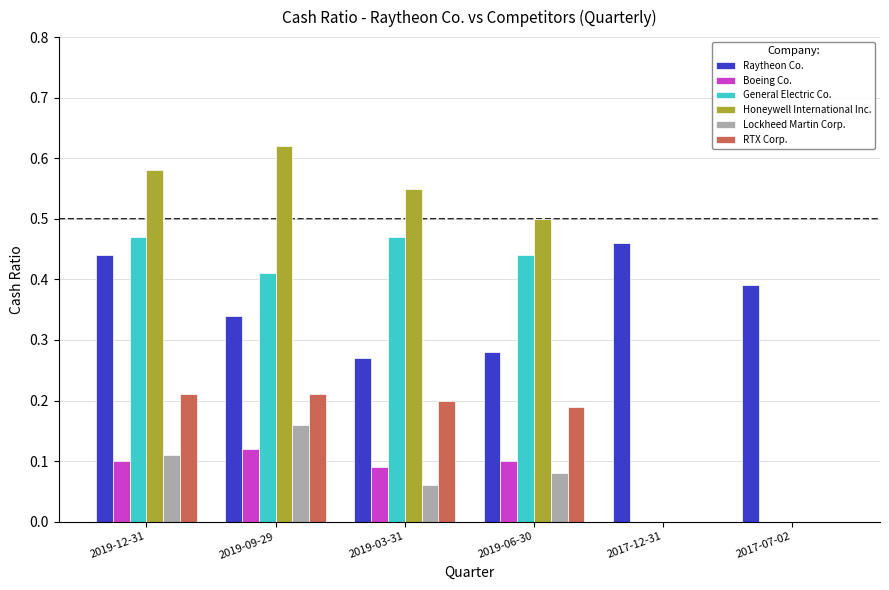

At which category does the chart reach its peak across all series?

2019-09-29